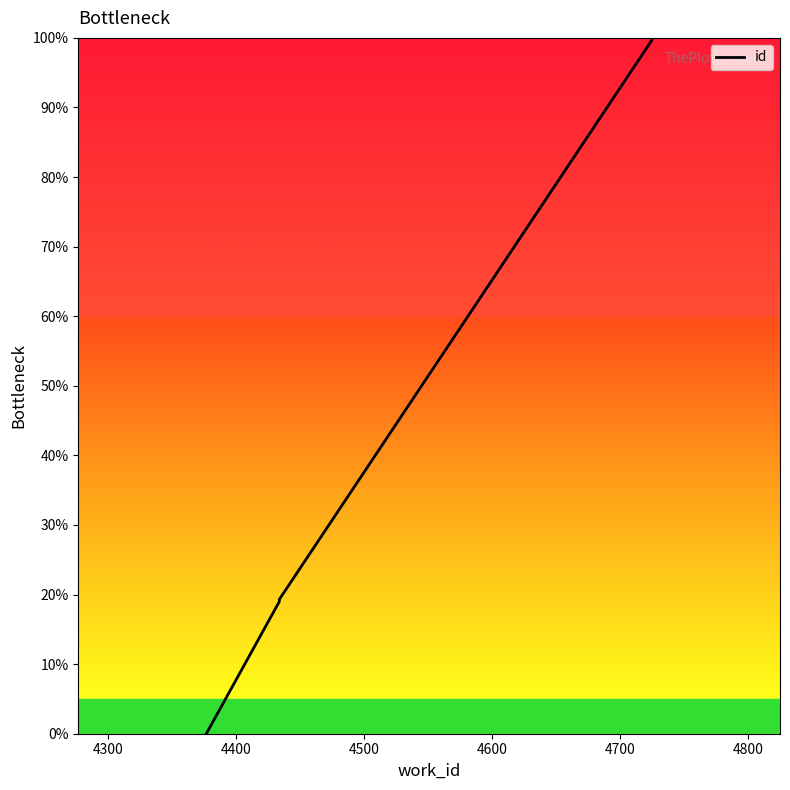

Is it true that the value at 4200 is -31.8?

False